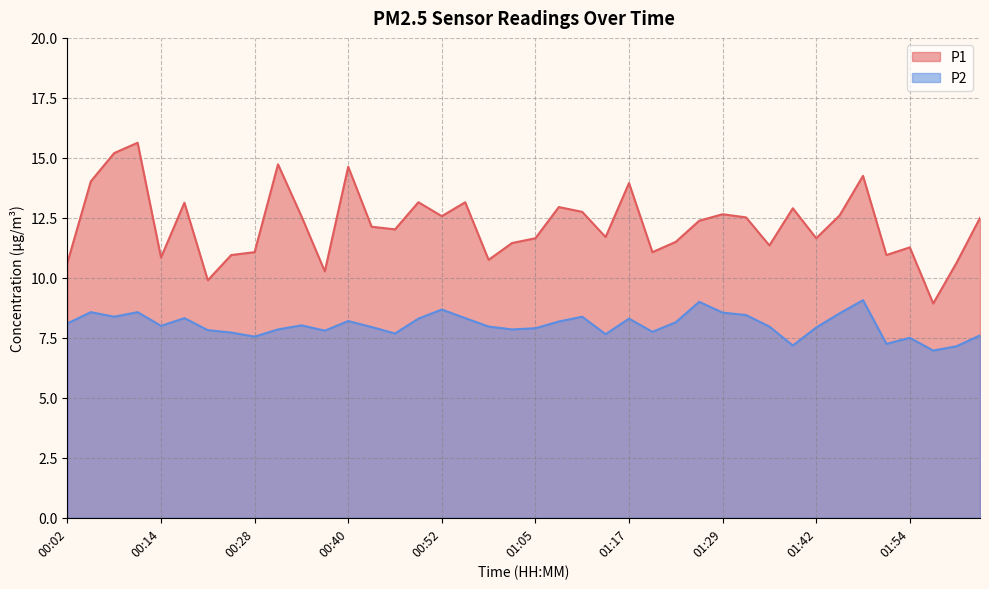

True or false: P1 and P2 cross at least once.

False